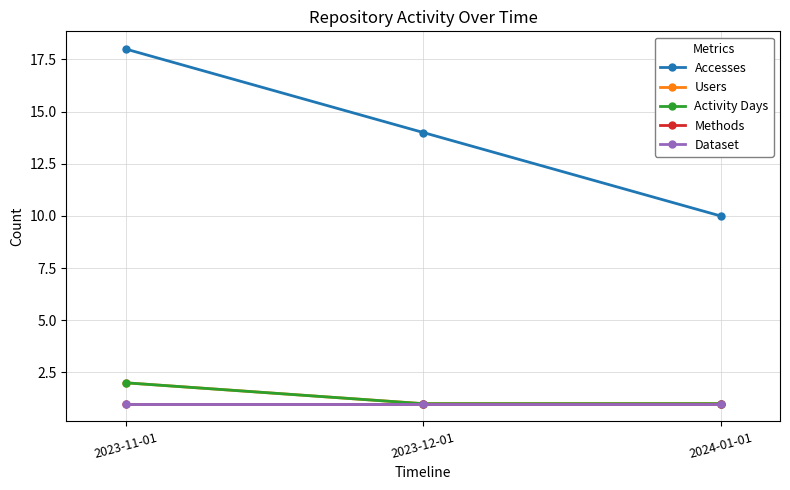

Between 2023-12-01 and 2024-01-01, which is larger?

2023-12-01